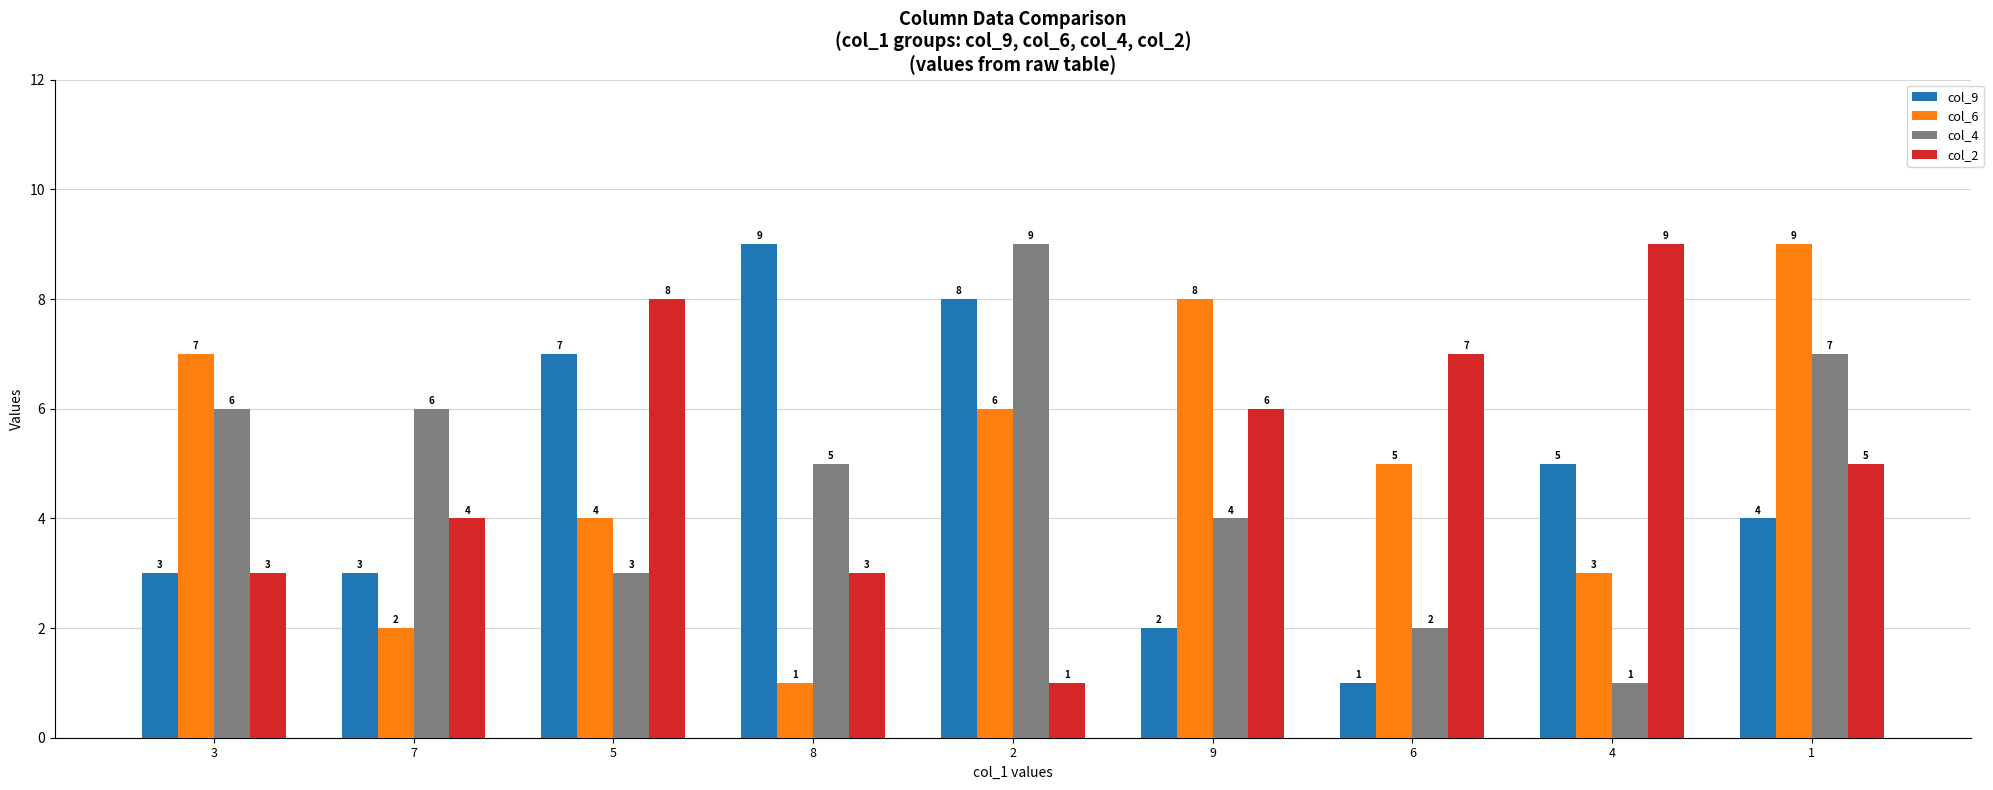

Which series changed the most between 7 and 1?

col_6